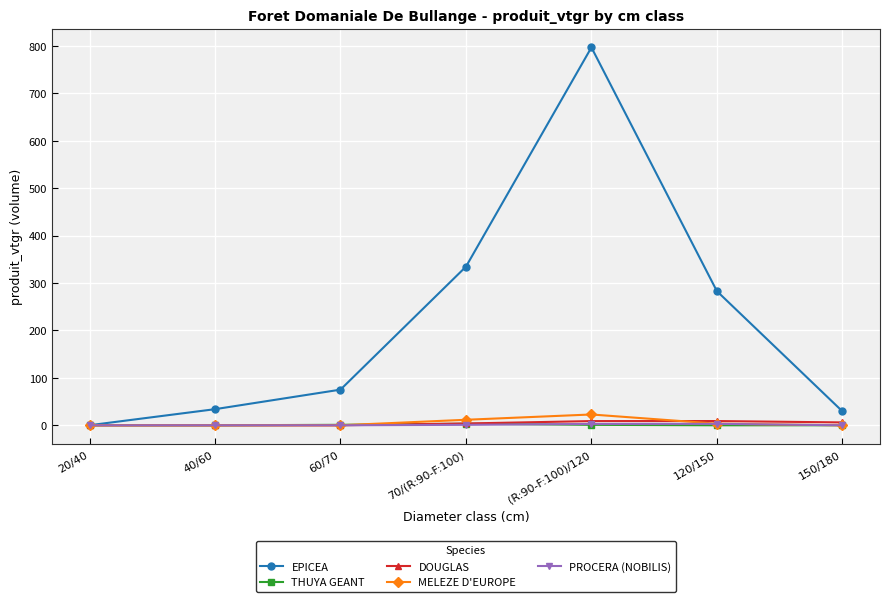

Which series has the largest range (max minus min)?

EPICEA